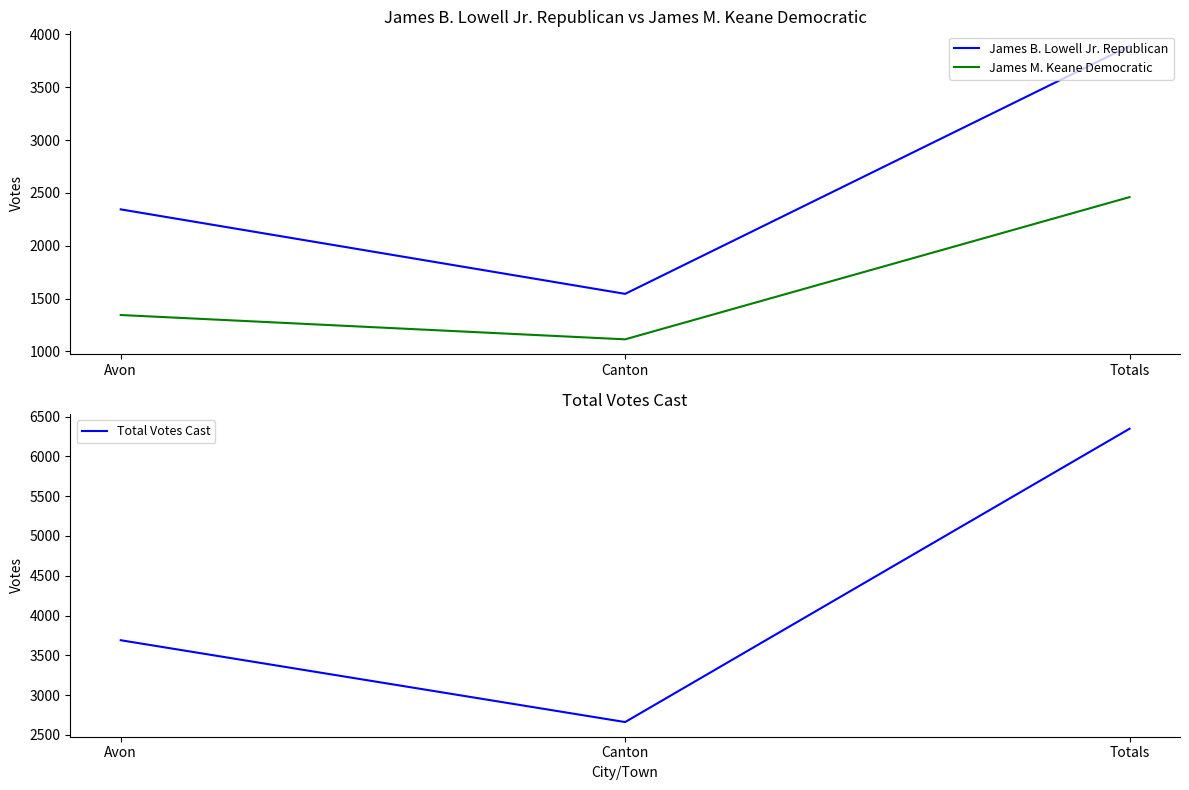

What is the value of the James M. Keane Democratic point at the 2nd from the left?

1115